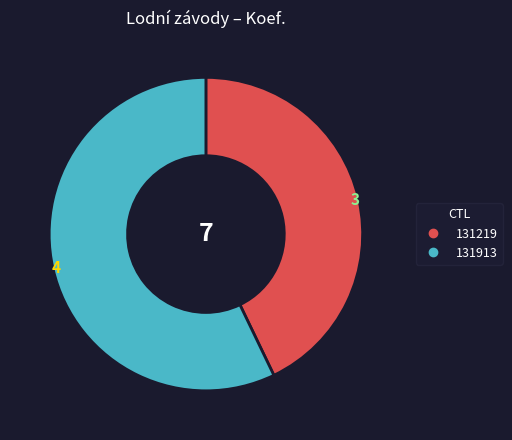

Rank the categories by value from highest to lowest.

131913, 131219